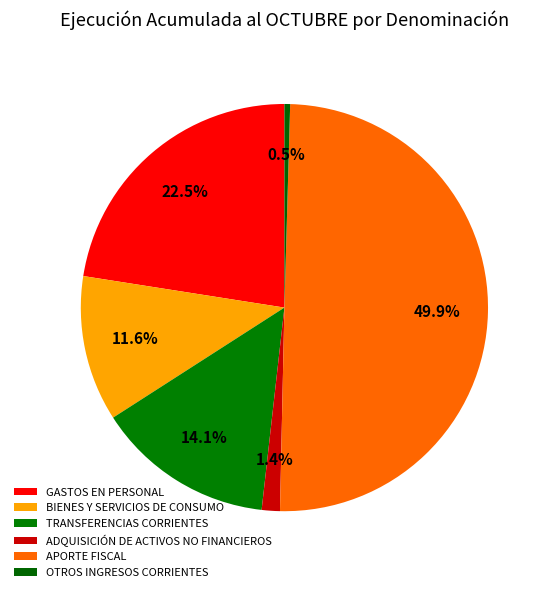

To the nearest percent, what is the difference between the largest and smallest slice percentages?

49%